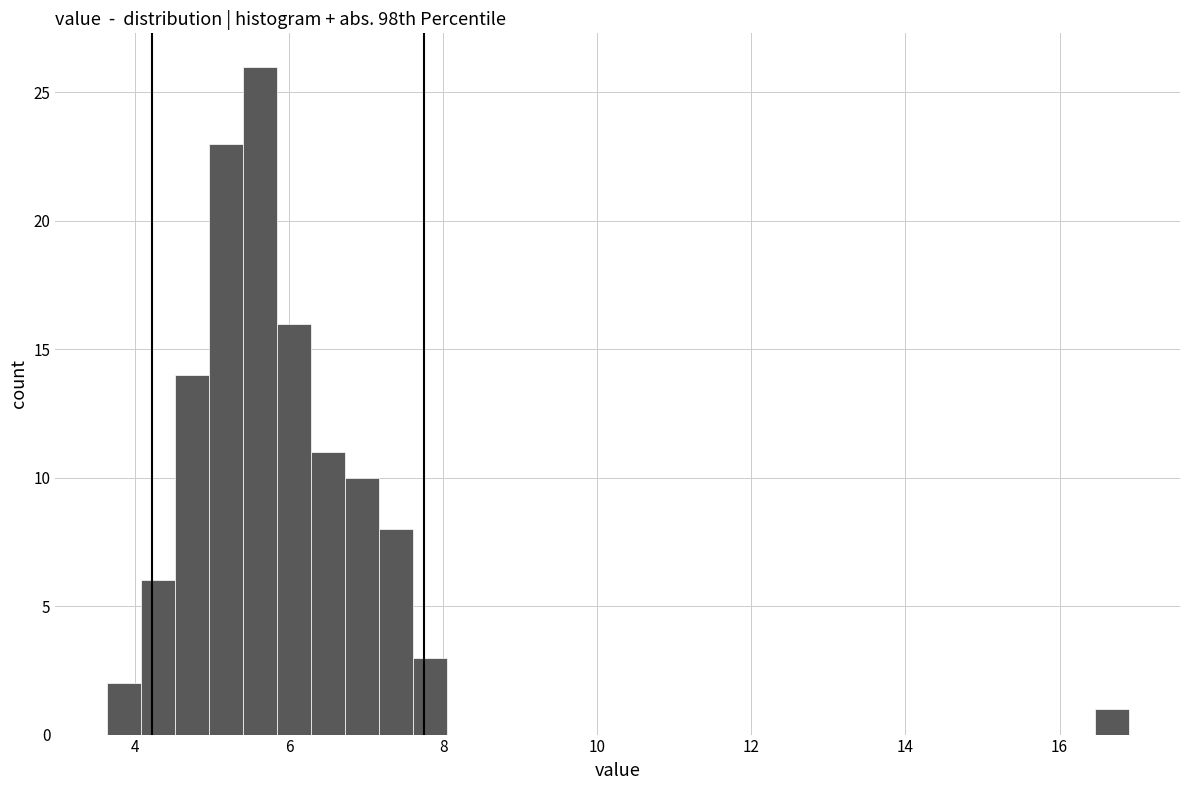

Around what value on the x-axis is the tallest bar? Give the approximate position of its centre, as read against the axis.

5.6